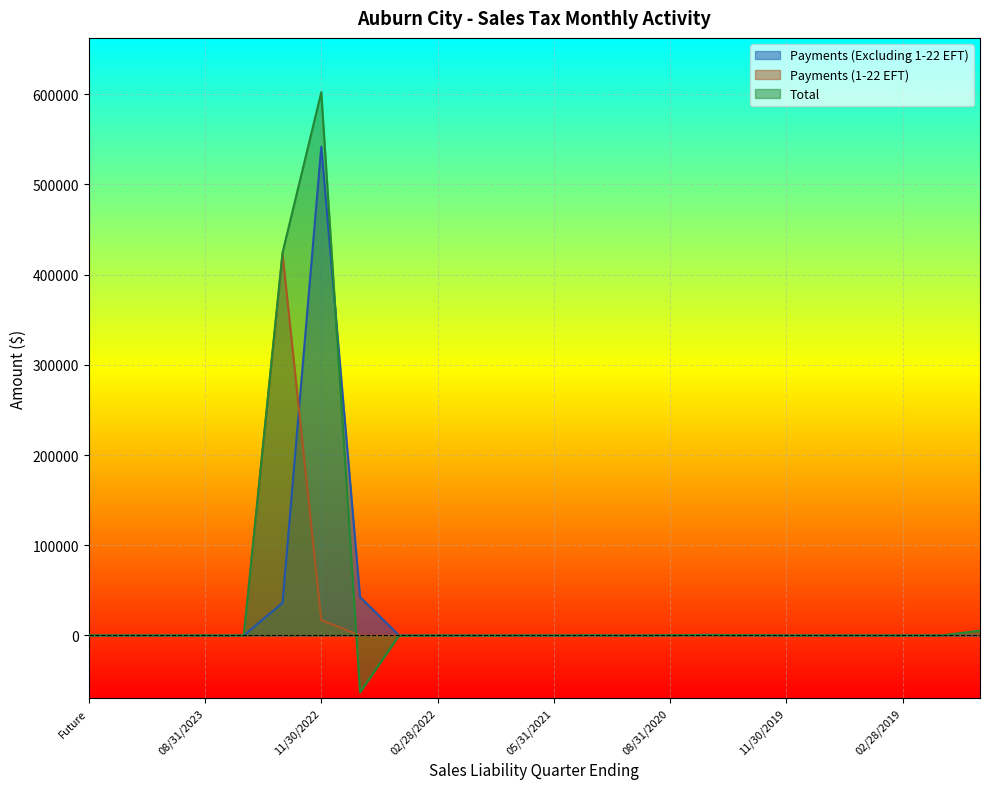

In Payments (Excluding 1-22 EFT), how many points are higher than both neighbors (excluding endpoints)?

4